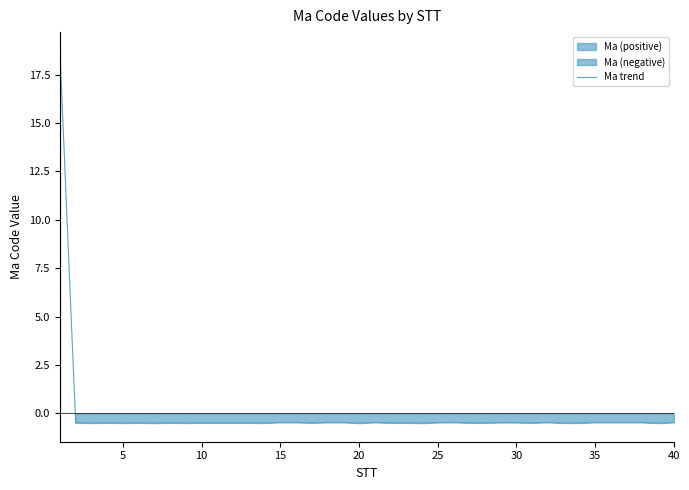

How many values are below zero?

39